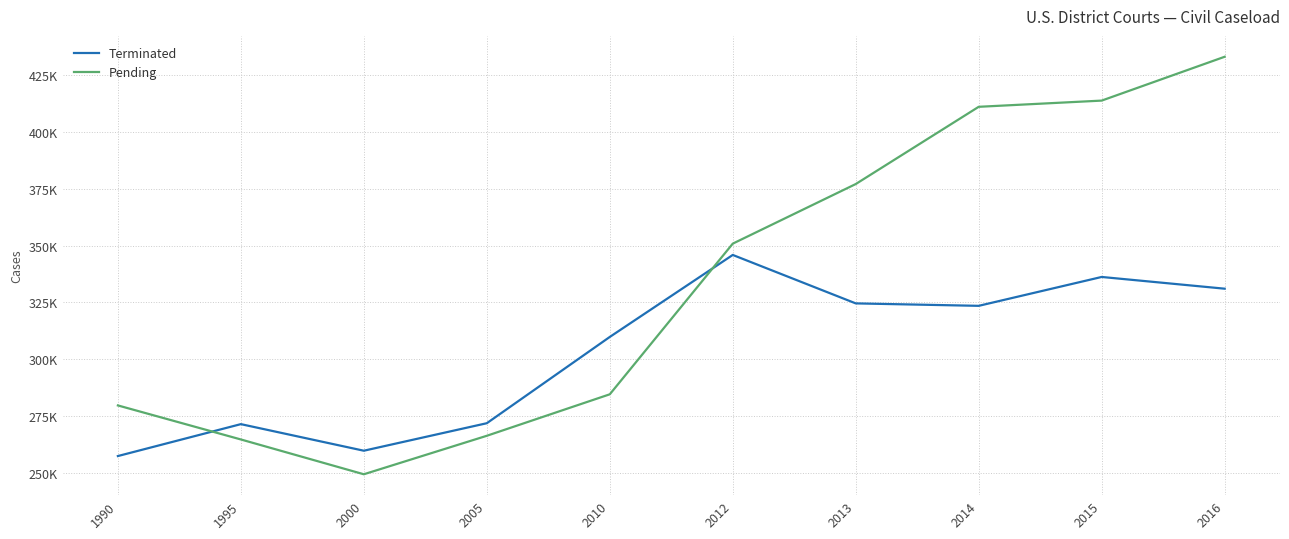

At how many categories does at least one series exceed 289638?

6